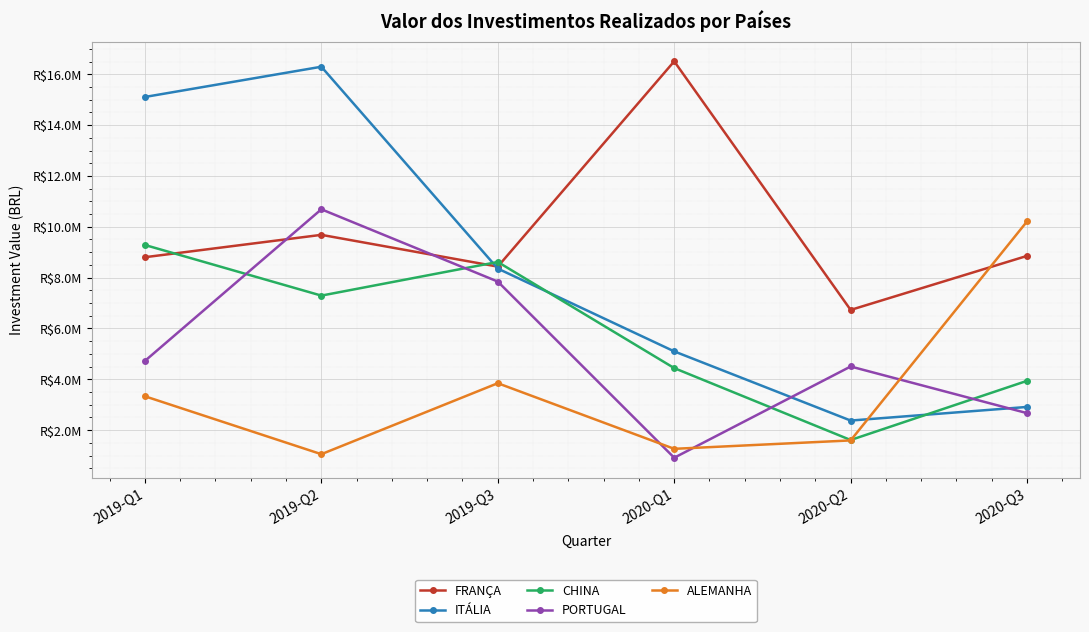

Where do FRANÇA and ALEMANHA first cross each other?

2020-Q2 and 2020-Q3